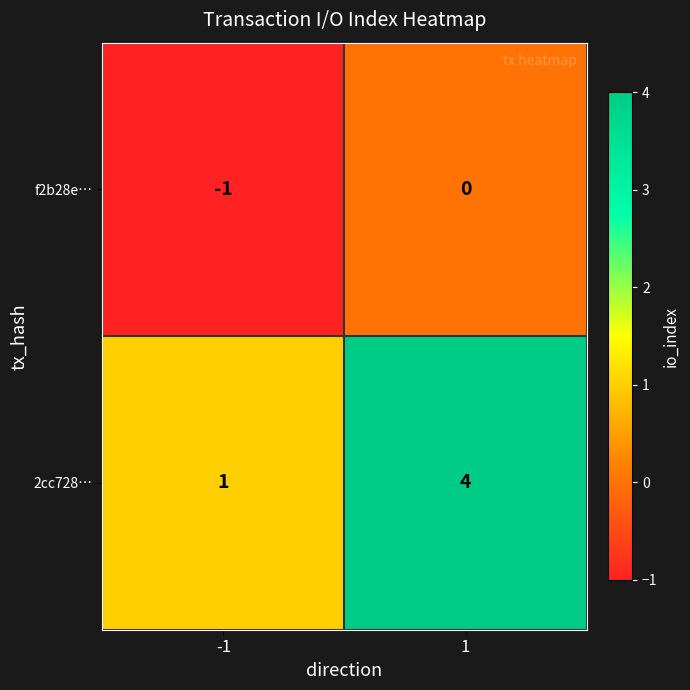

What is the highest value of the 2cc728… series?

4